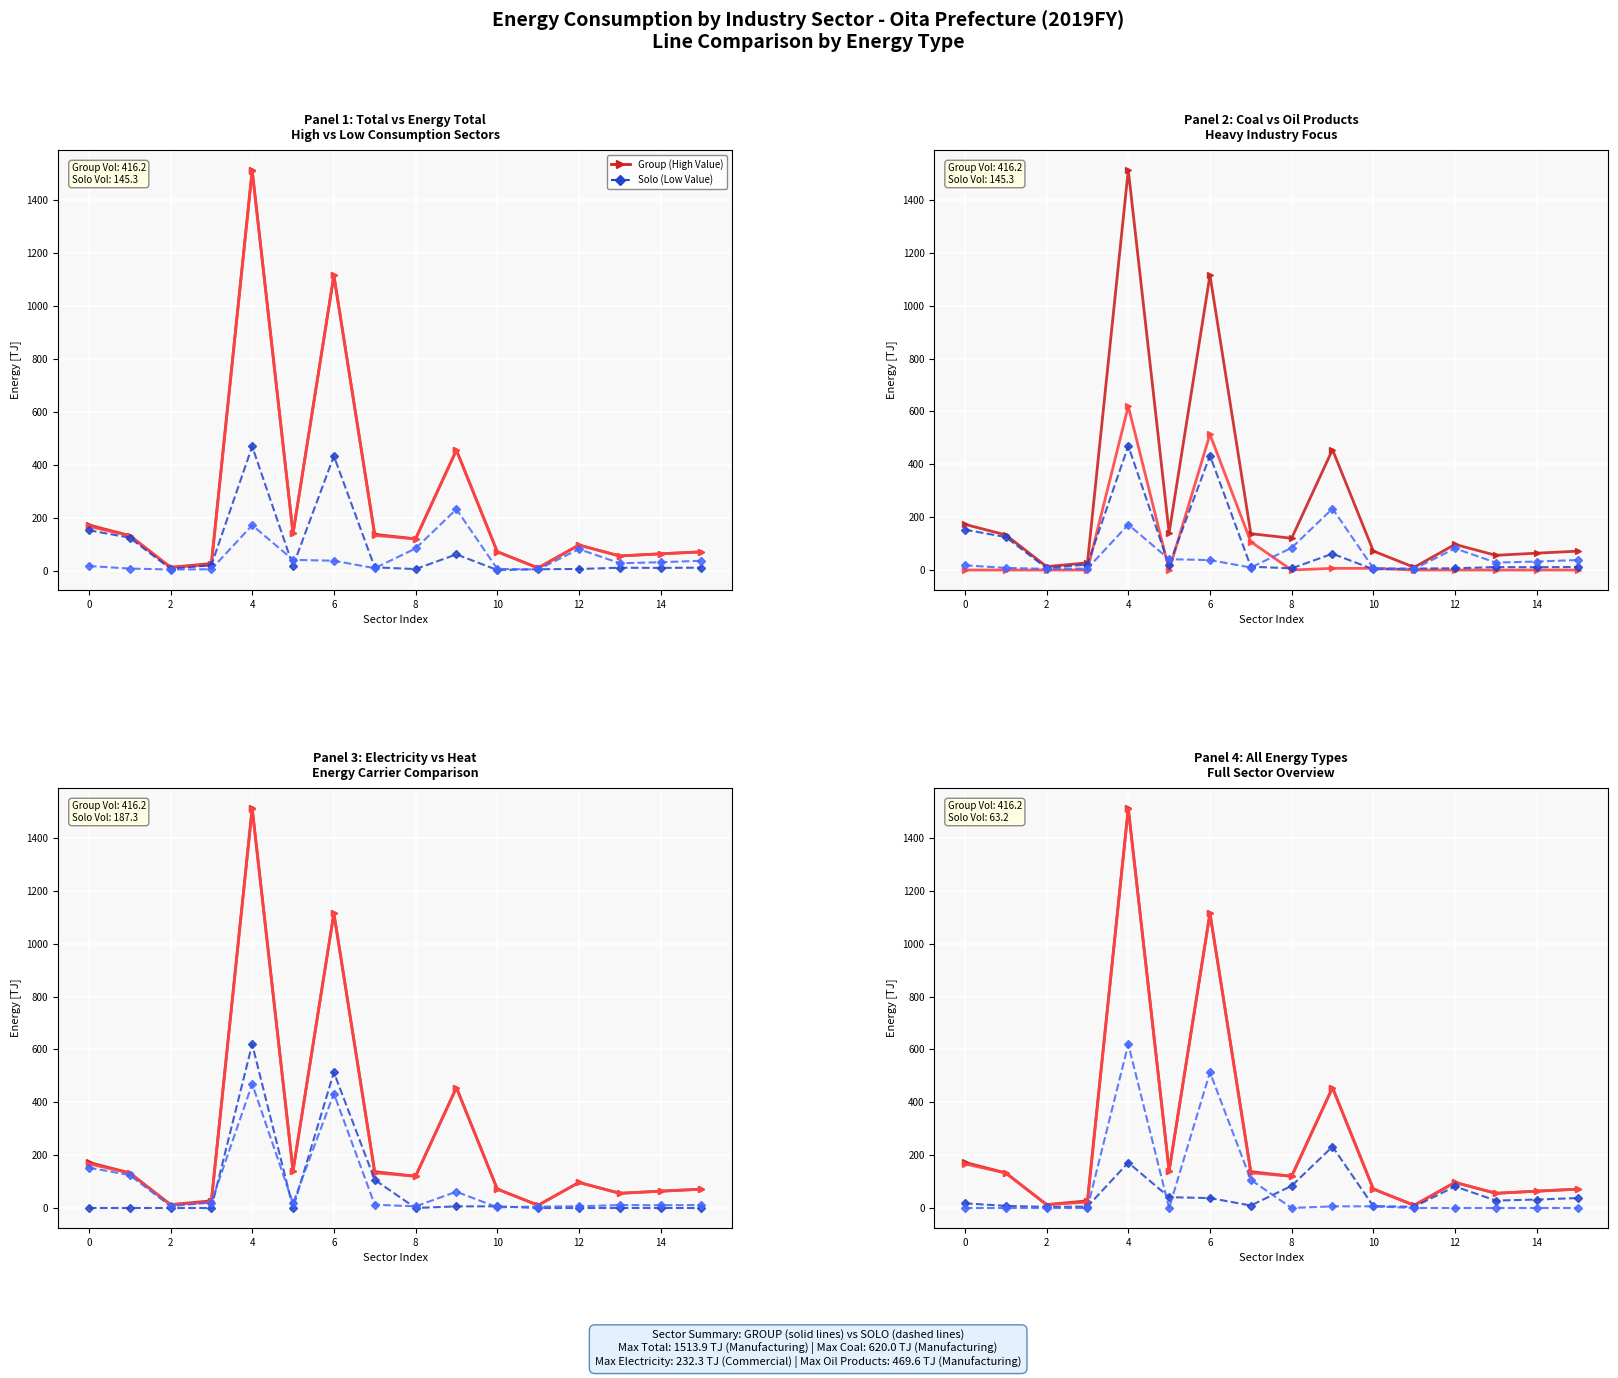

Which series has the largest total across all categories?

Group: Total [TJ]